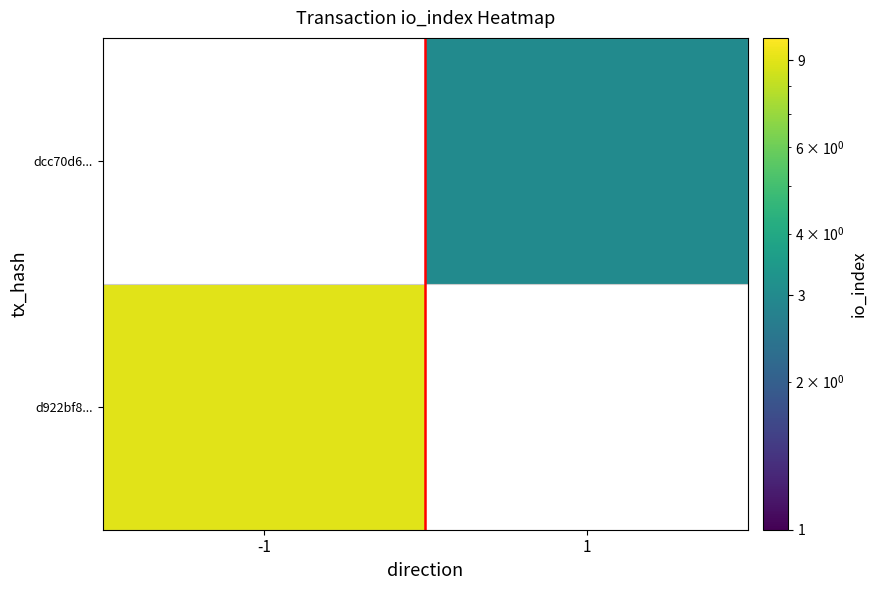

What is the greatest value displayed?

9.0